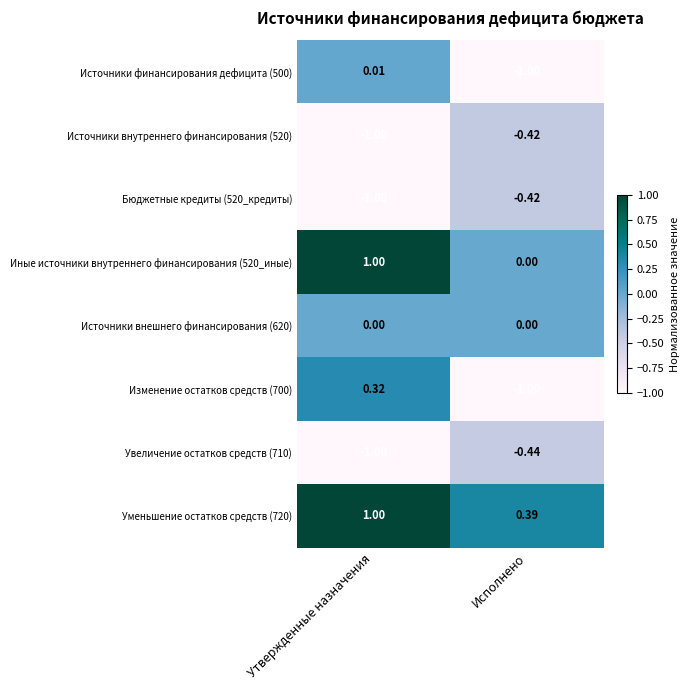

How many distinct data groups are displayed?

8